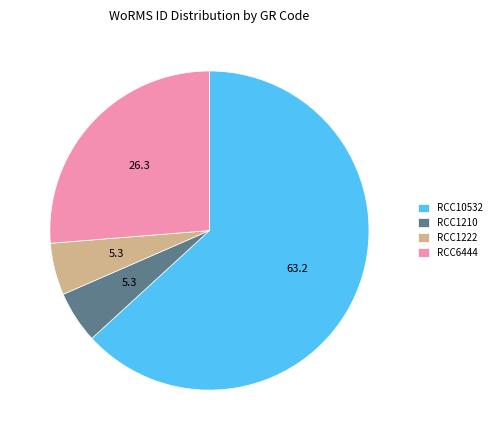

Do RCC1222 and RCC1210 together represent more than half of the pie?

No